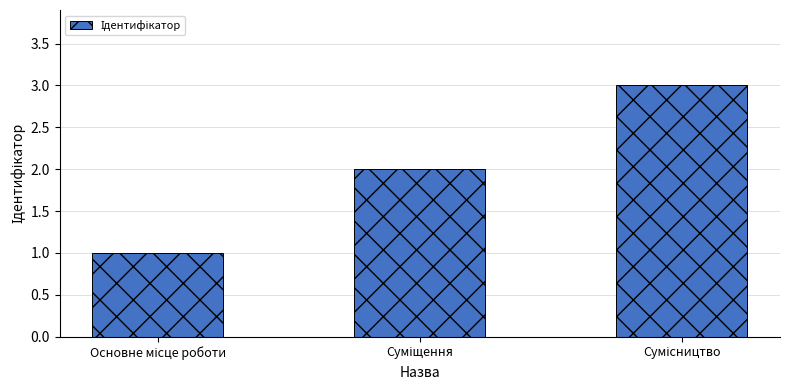

What is the sum of all values?

6